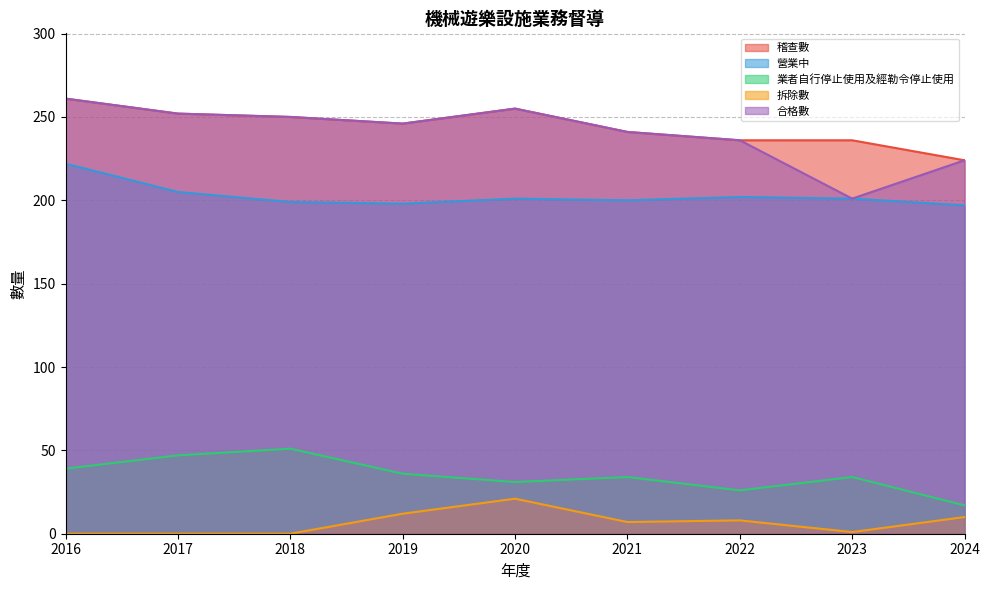

Reading left to right, extract all data points from this chart.

稽查數: 261	252	250	246	255	241	236	236	224
營業中: 222	205	199	198	201	200	202	201	197
業者自行停止使用及經勒令停止使用: 39	47	51	36	31	34	26	34	17
拆除數: 0	0	0	12	21	7	8	1	10
合格數: 261	252	250	246	255	241	236	201	224